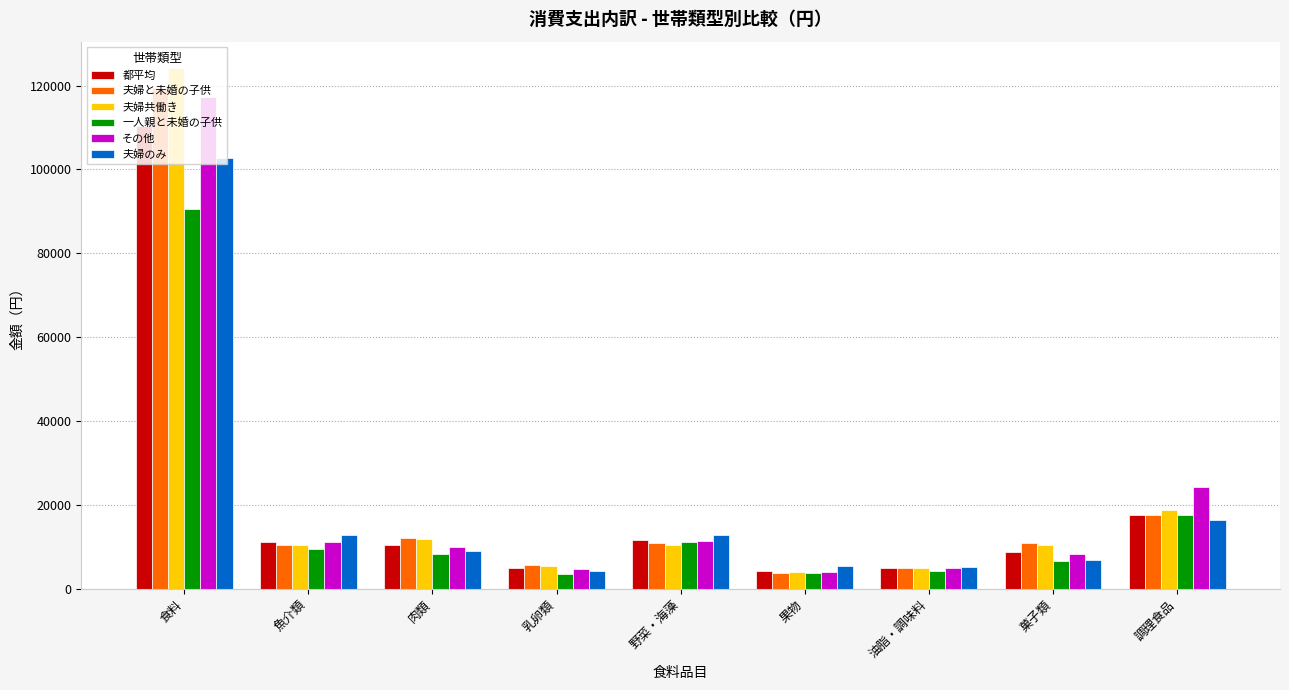

Which series has the largest range (max minus min)?

夫婦共働き